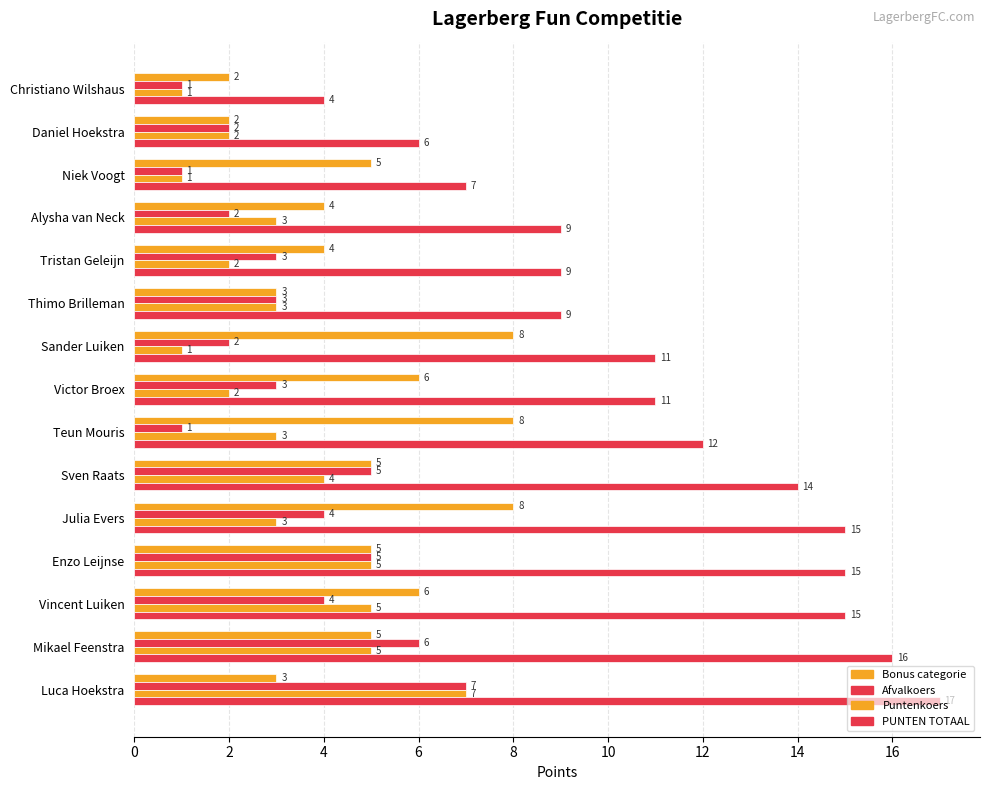

How many categories are shown in the chart?

15